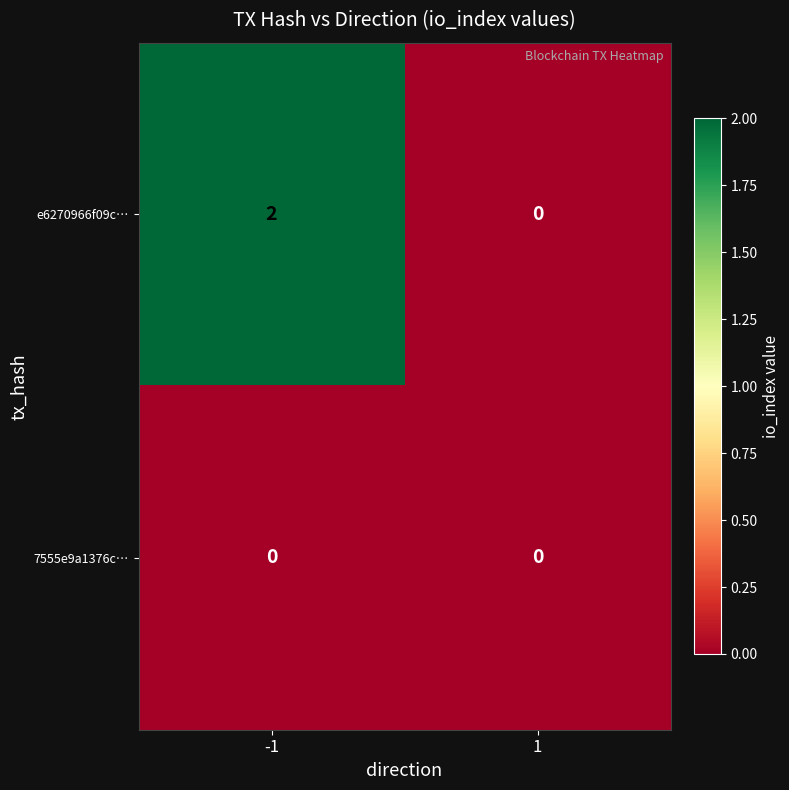

The e6270966f09c… series shows 1 at 1. True or false?

False